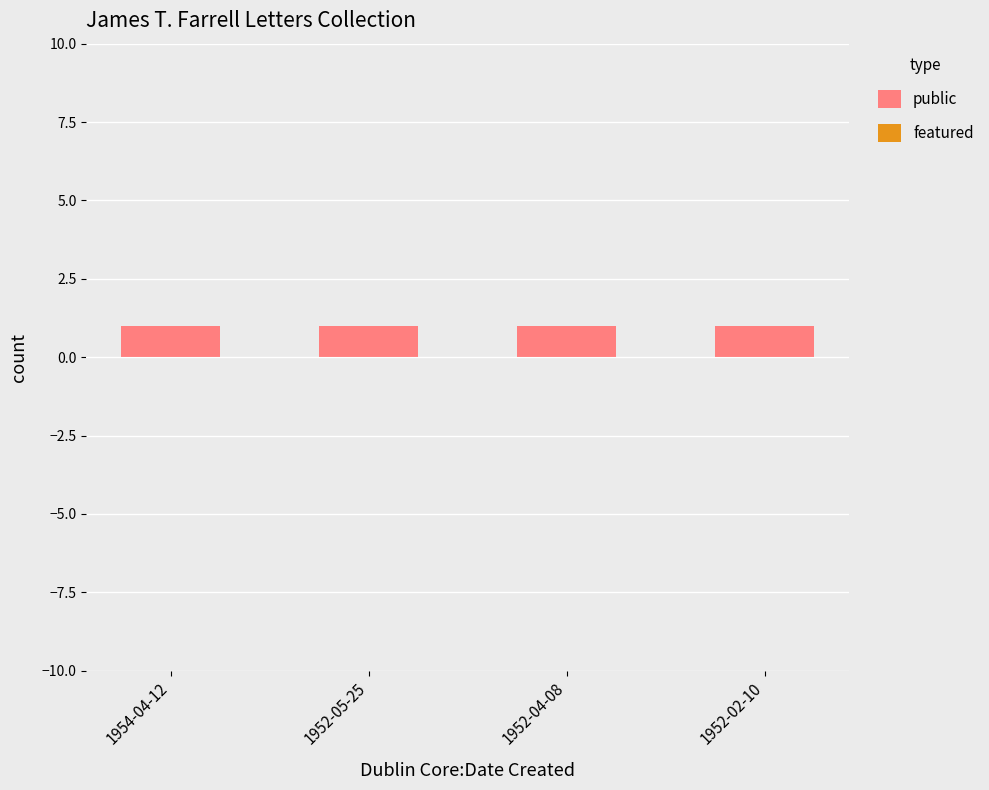

Is the value of public at 1952-04-08 greater than the value of featured at 1954-04-12?

Yes